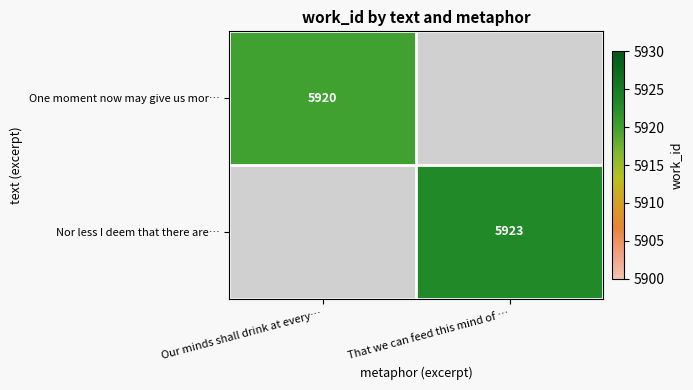

What is the maximum value shown in the chart?

5923.0